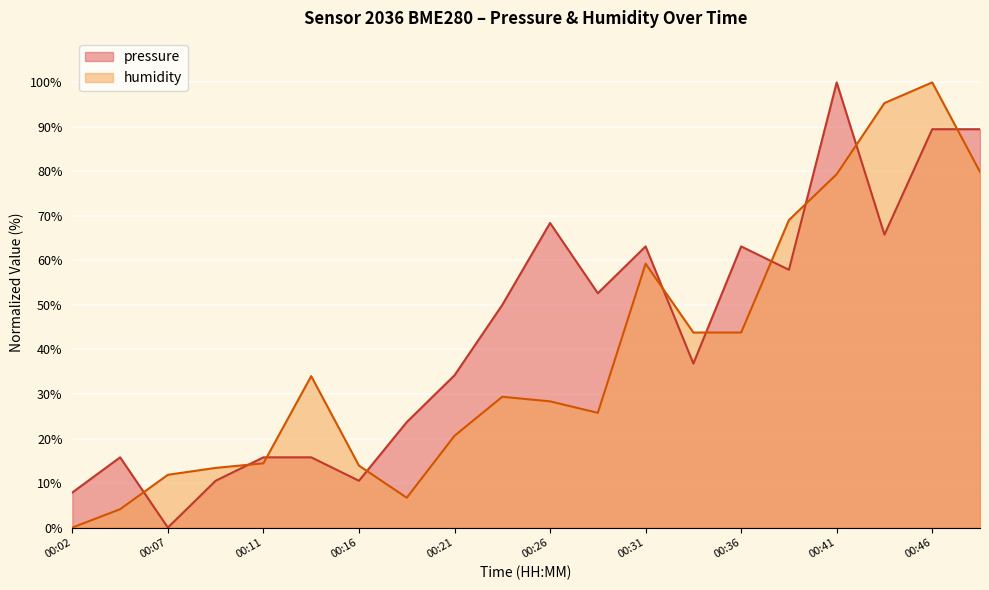

Reading left to right, what are all the values shown in this chart?

7.9	15.8	0.0	10.5	15.8	15.8	10.5	23.7	34.2	50.0	68.4	52.6	63.2	36.8	63.2	57.9	100.0	65.8	89.5	89.5